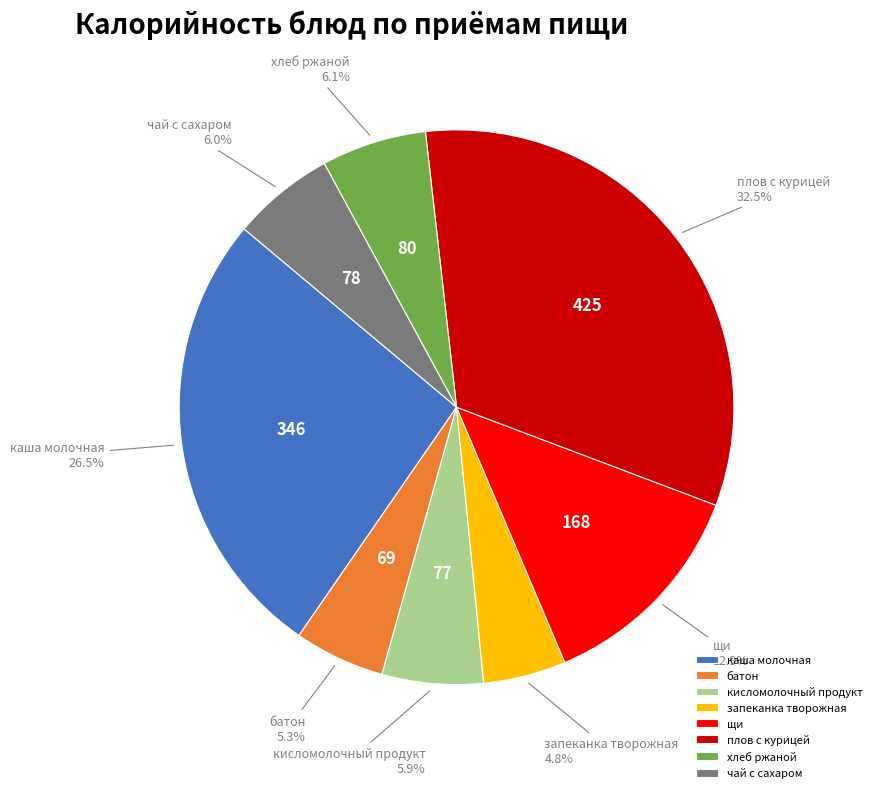

Does any single category account for the majority?

No